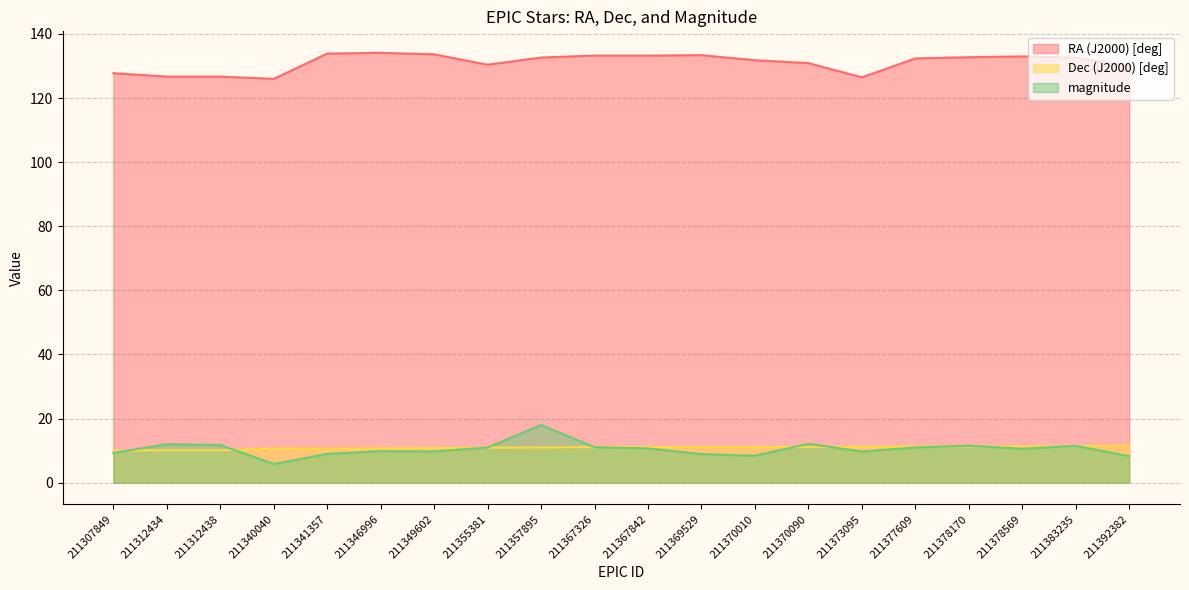

What is the difference between the maximum and second lowest values in the magnitude series?

9.8